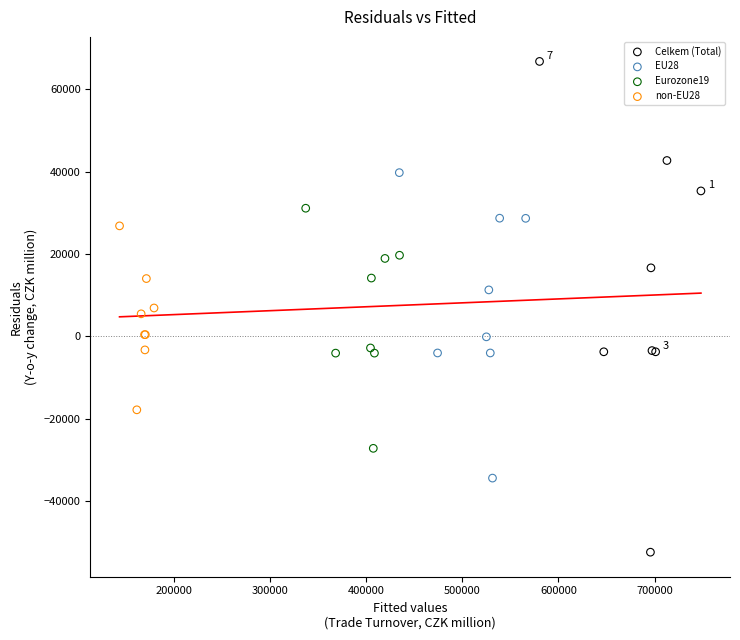

Which series contains the highest Y value?

Celkem (Total)